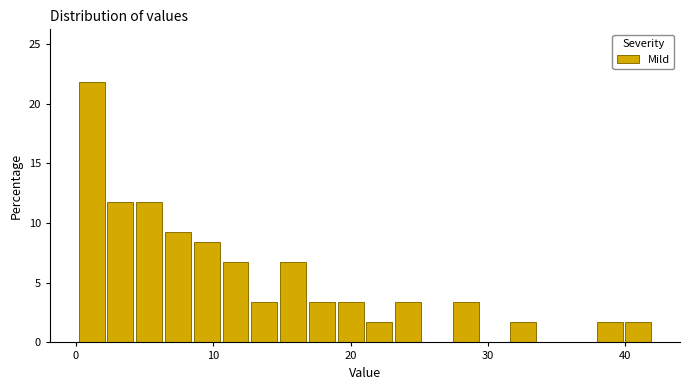

Read against the x-axis, roughly where is the centre of the tallest bar?

1